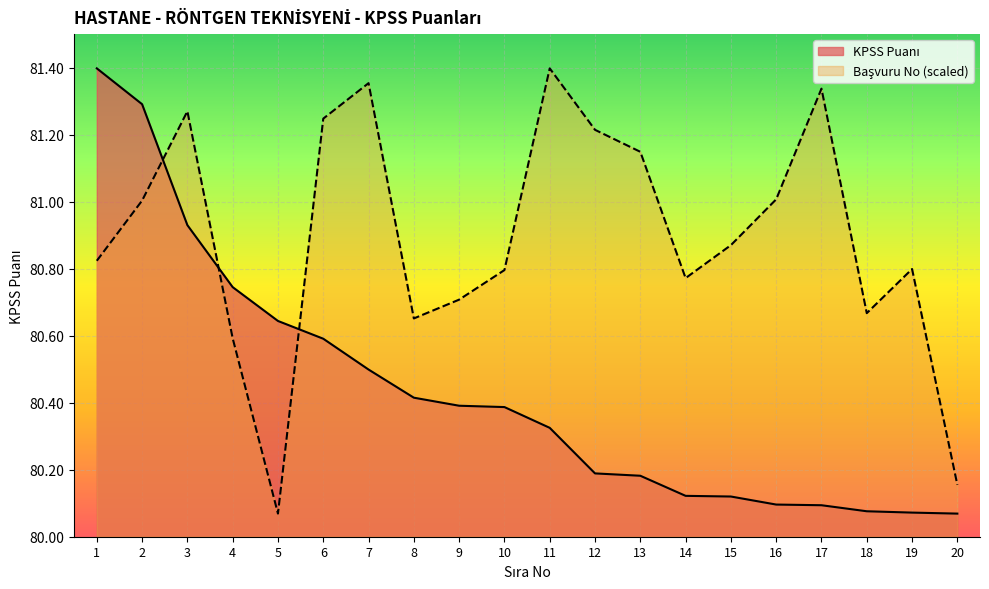

Which category has the highest value in the Başvuru No (normalized) series?

11